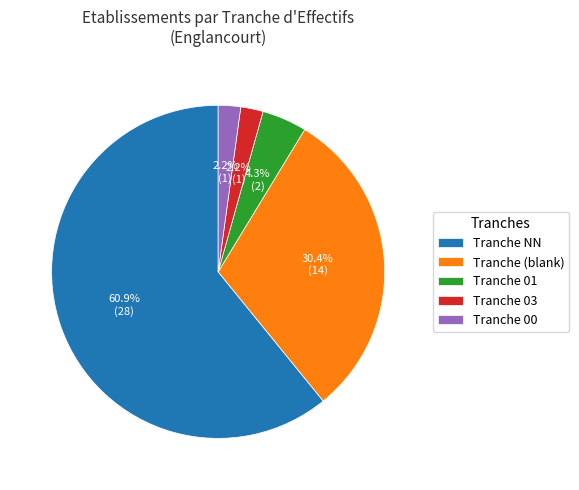

Which has a higher value, Tranche (blank) or Tranche 01?

Tranche (blank)